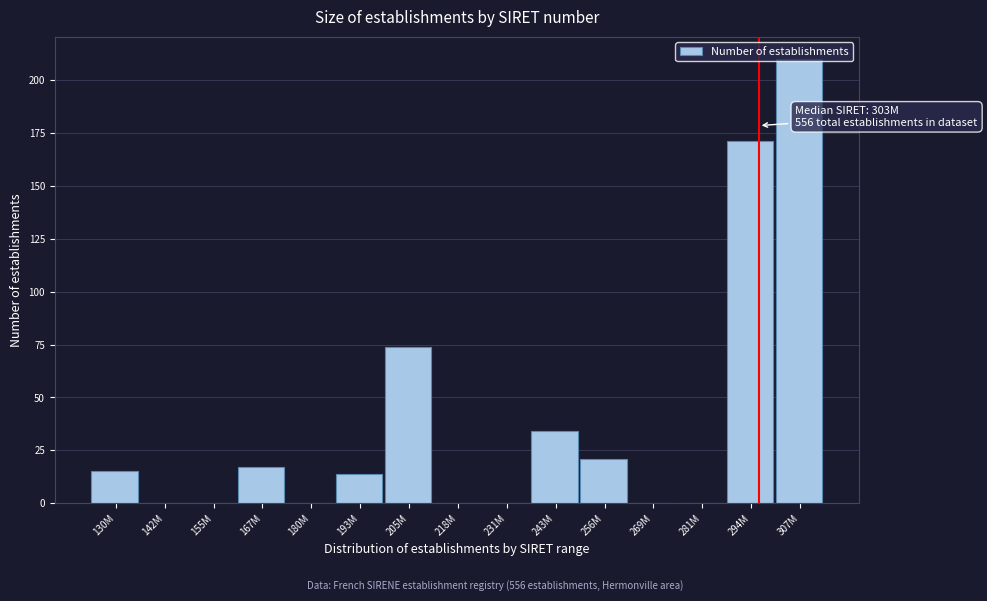

What value does the data have at 256M?

21